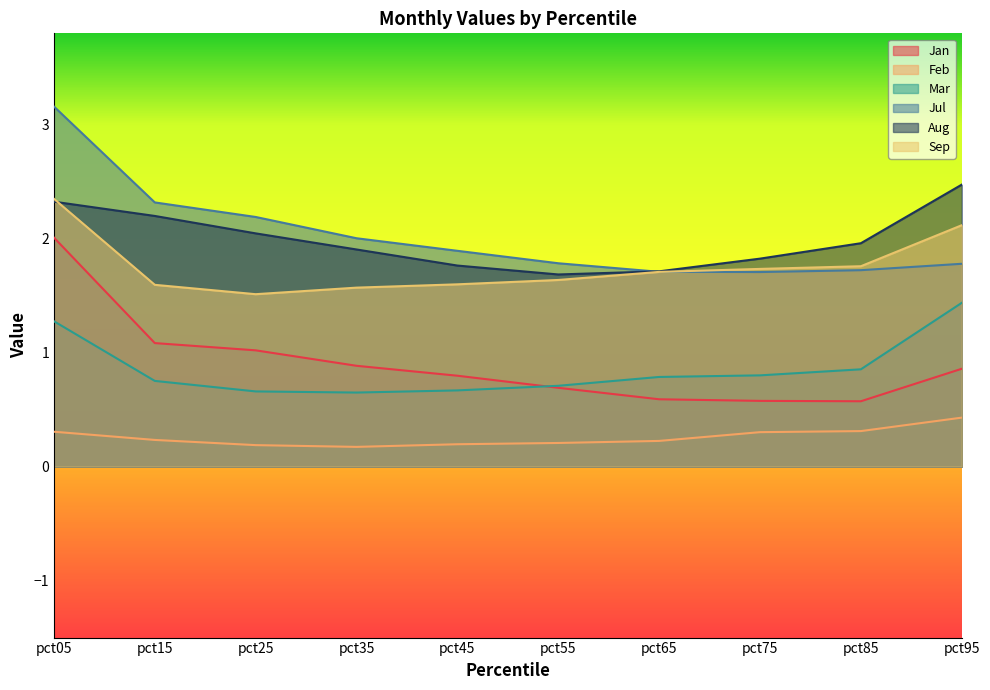

What is the difference between the second highest and minimum values in the Aug series?

0.6